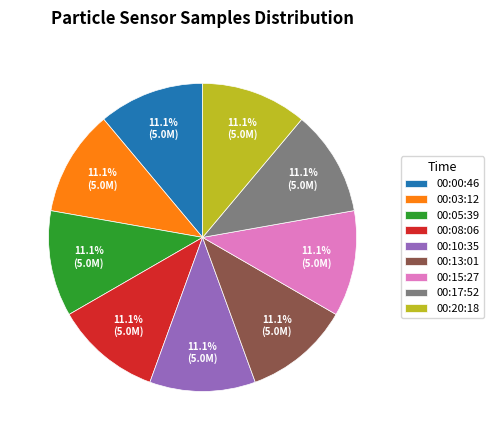

Does any single category account for the majority?

No